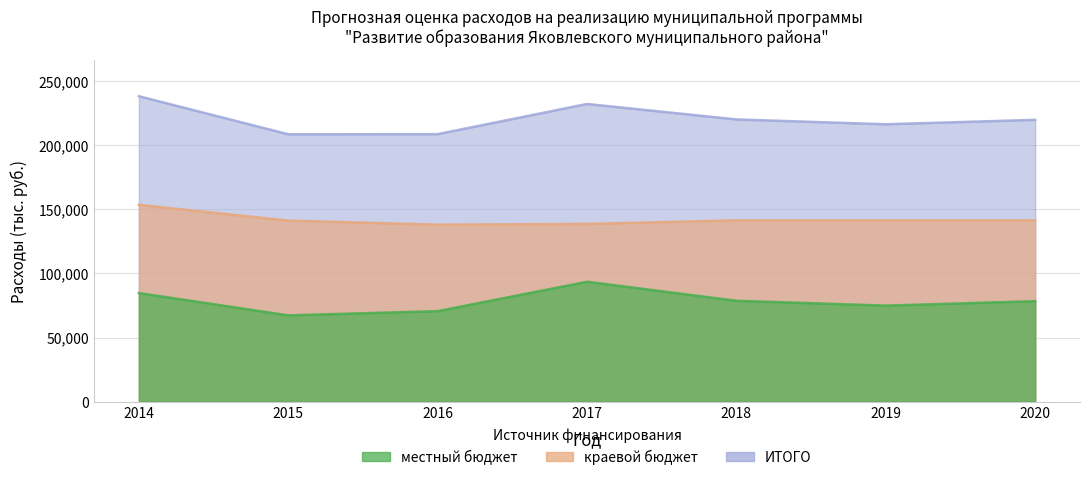

How many interior local peaks does the ИТОГО series have?

1